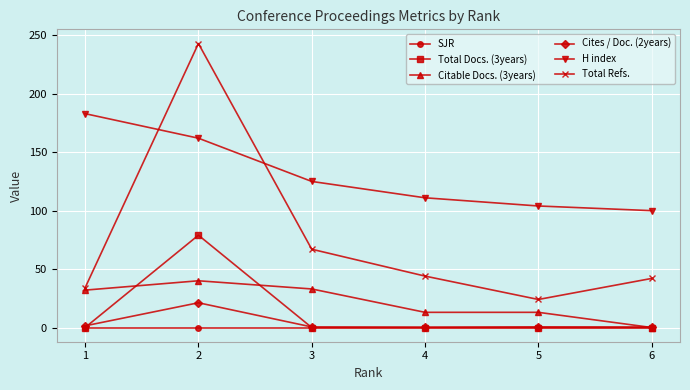

What is the difference between the maximum and minimum values in the Total Docs. (3years) series?

79.0